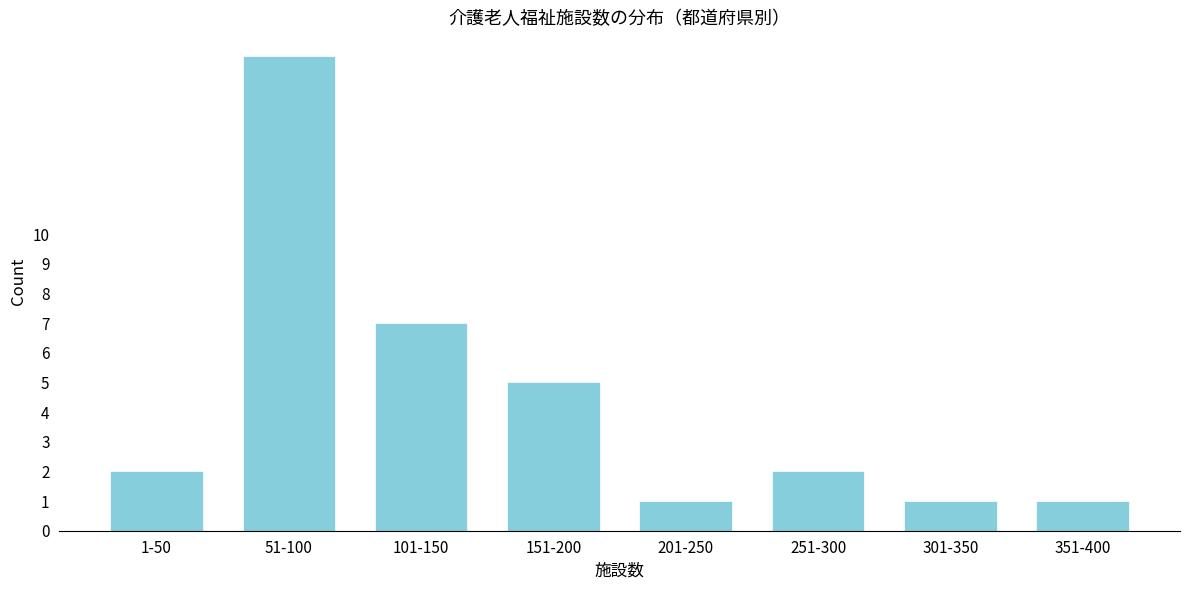

Reading left to right, extract all data points from this chart.

2	16	7	5	1	2	1	1